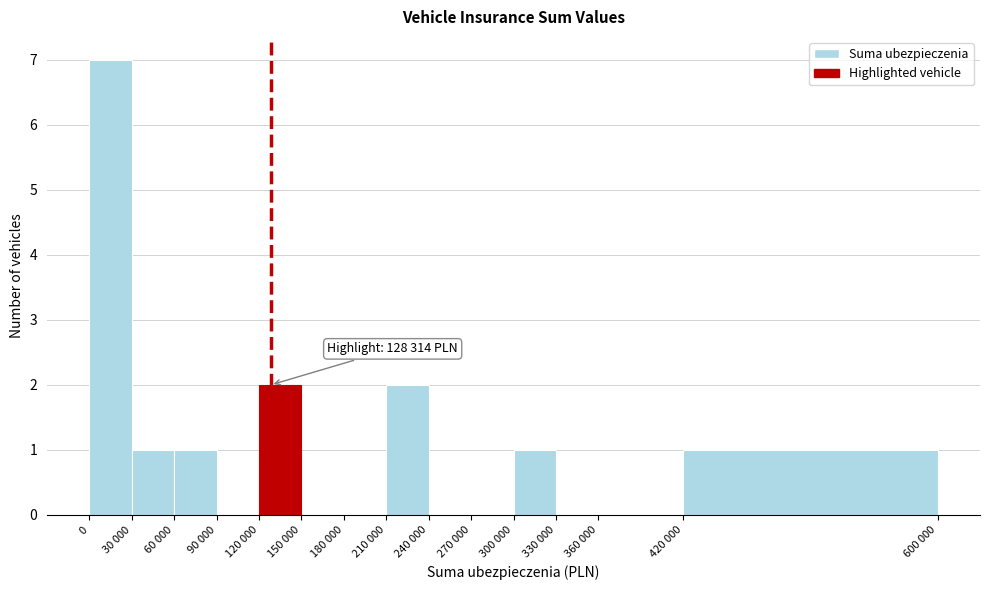

Reading left to right, extract all data points from this chart.

0=7	30 000=1	60 000=1	90 000=0	120 000=2	150 000=0	180 000=0	210 000=2	240 000=0	270 000=0	300 000=1	330 000=0	360 000=0	420 000=1